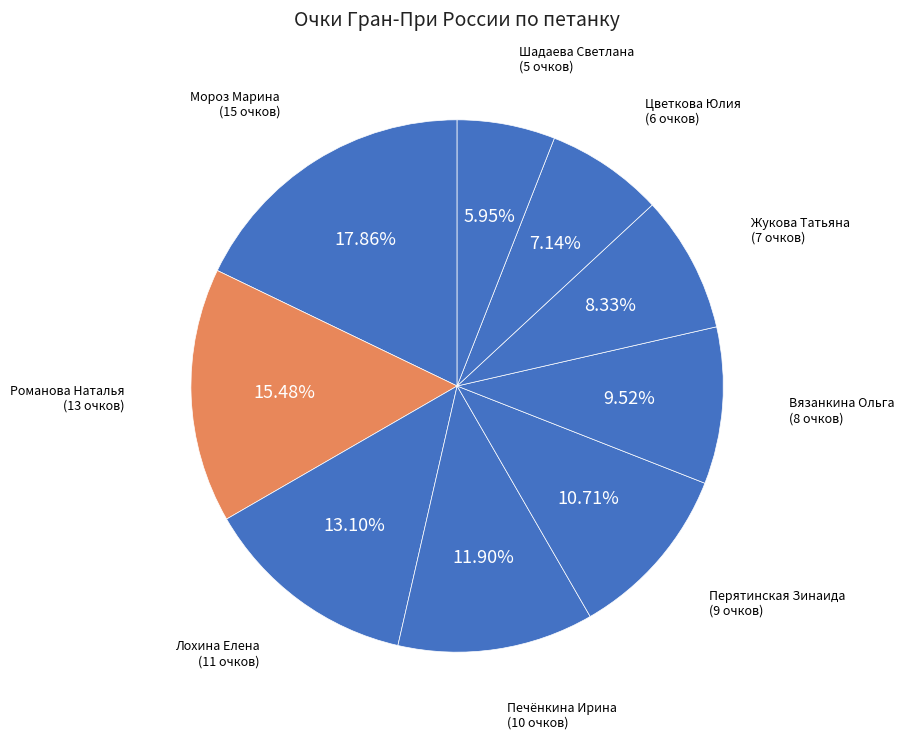

How many slices are in this pie chart?

9